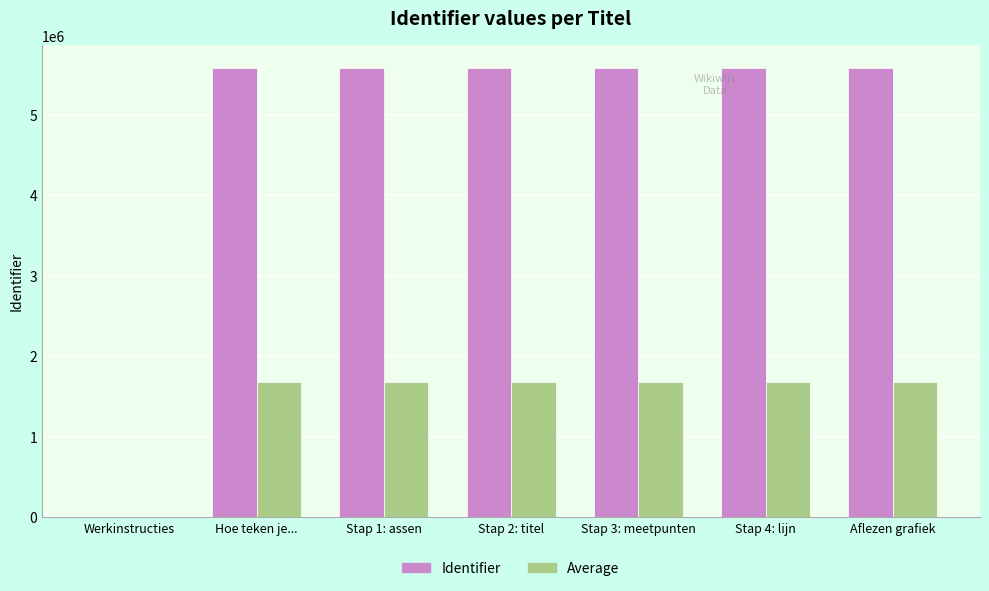

The value of Identifier at Stap 1: assen is 9734948.1. True or false?

False